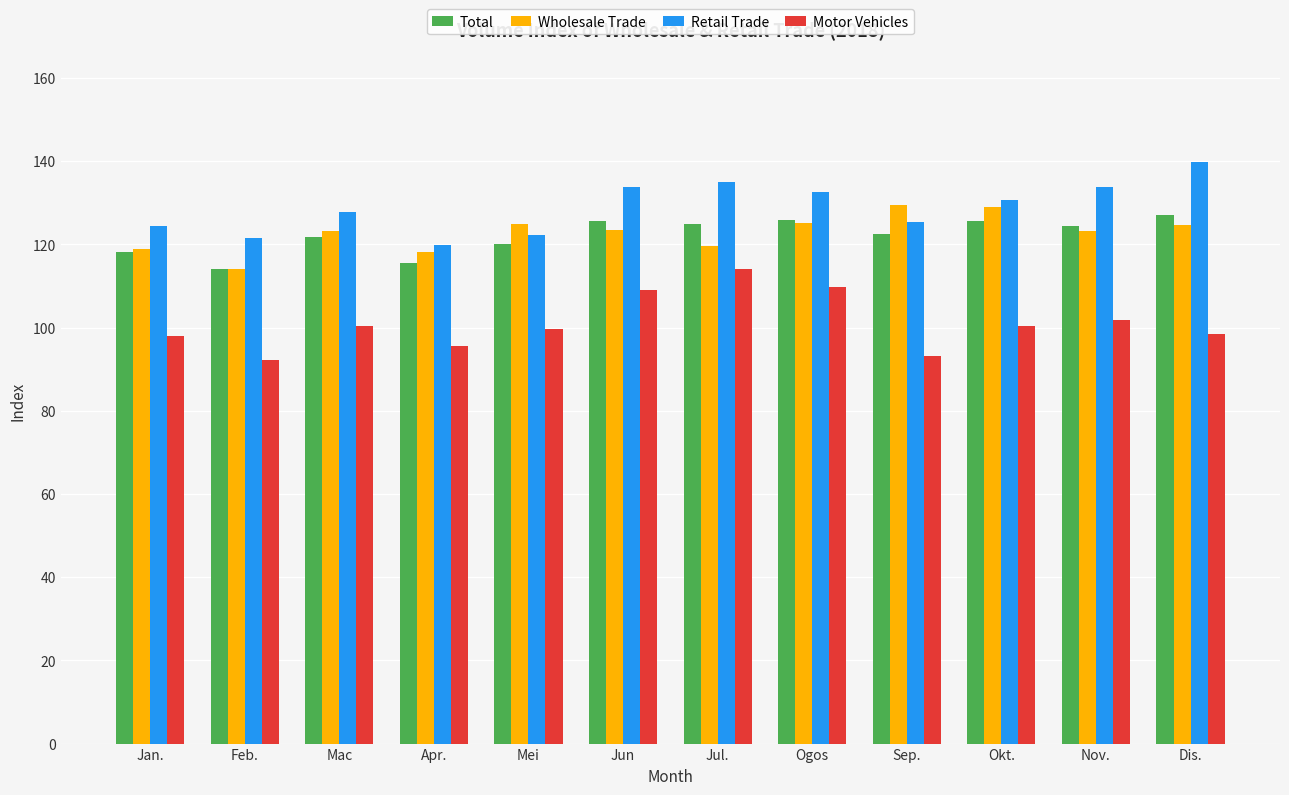

Which category has the lowest value in the Retail Trade series?

Apr.